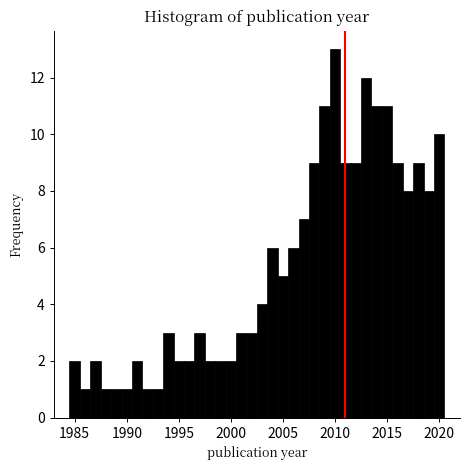

Around what value on the x-axis is the tallest bar? Give the approximate position of its centre, as read against the axis.

2010.0